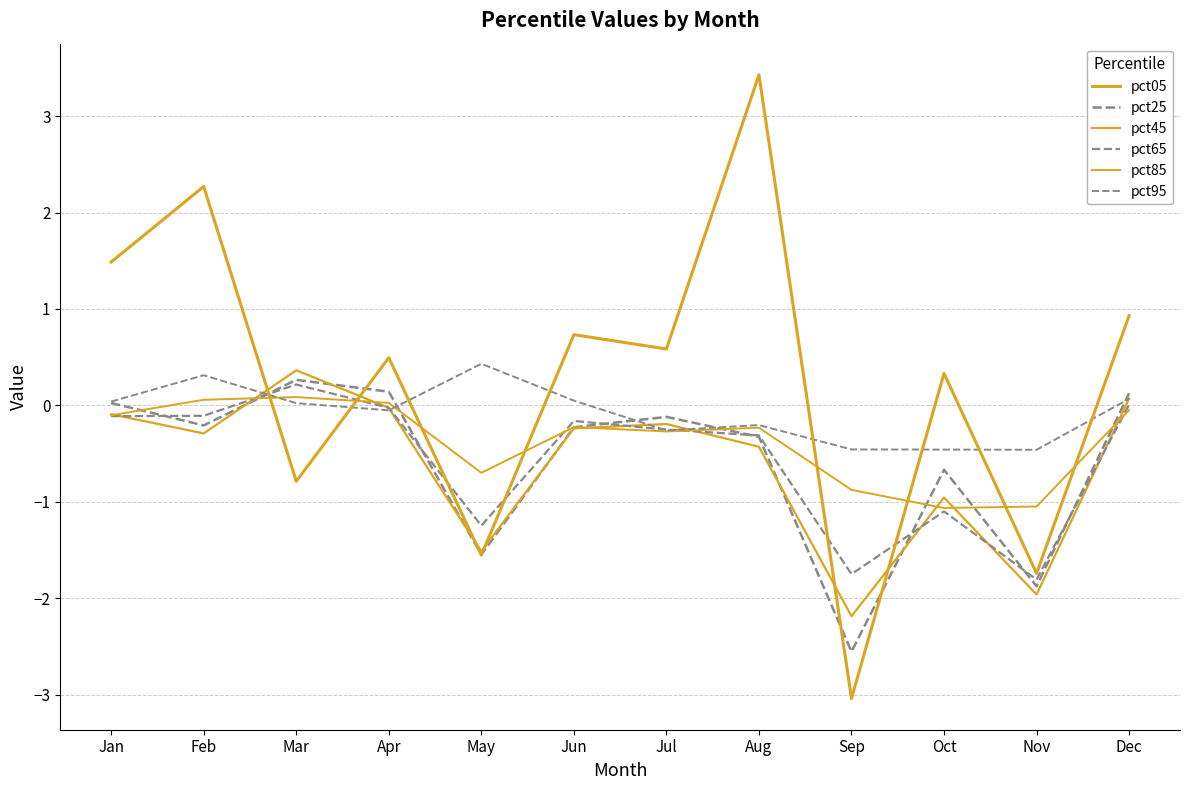

Reading right to left, what are all the values shown in this chart?

pct05: 0.9	-1.7	0.3	-3.0	3.4	0.6	0.7	-1.6	0.5	-0.8	2.3	1.5
pct25: 0.1	-1.9	-0.7	-2.6	-0.3	-0.1	-0.2	-1.5	0.1	0.3	-0.2	0.0
pct45: 0.1	-2.0	-1.0	-2.2	-0.4	-0.2	-0.2	-1.5	-0.0	0.4	-0.3	-0.1
pct65: 0.0	-1.8	-1.1	-1.7	-0.3	-0.3	-0.2	-1.2	-0.0	0.2	-0.1	-0.1
pct85: -0.0	-1.0	-1.1	-0.9	-0.2	-0.3	-0.2	-0.7	0.0	0.1	0.1	-0.1
pct95: 0.1	-0.5	-0.5	-0.5	-0.2	-0.3	0.0	0.4	-0.1	0.0	0.3	0.0